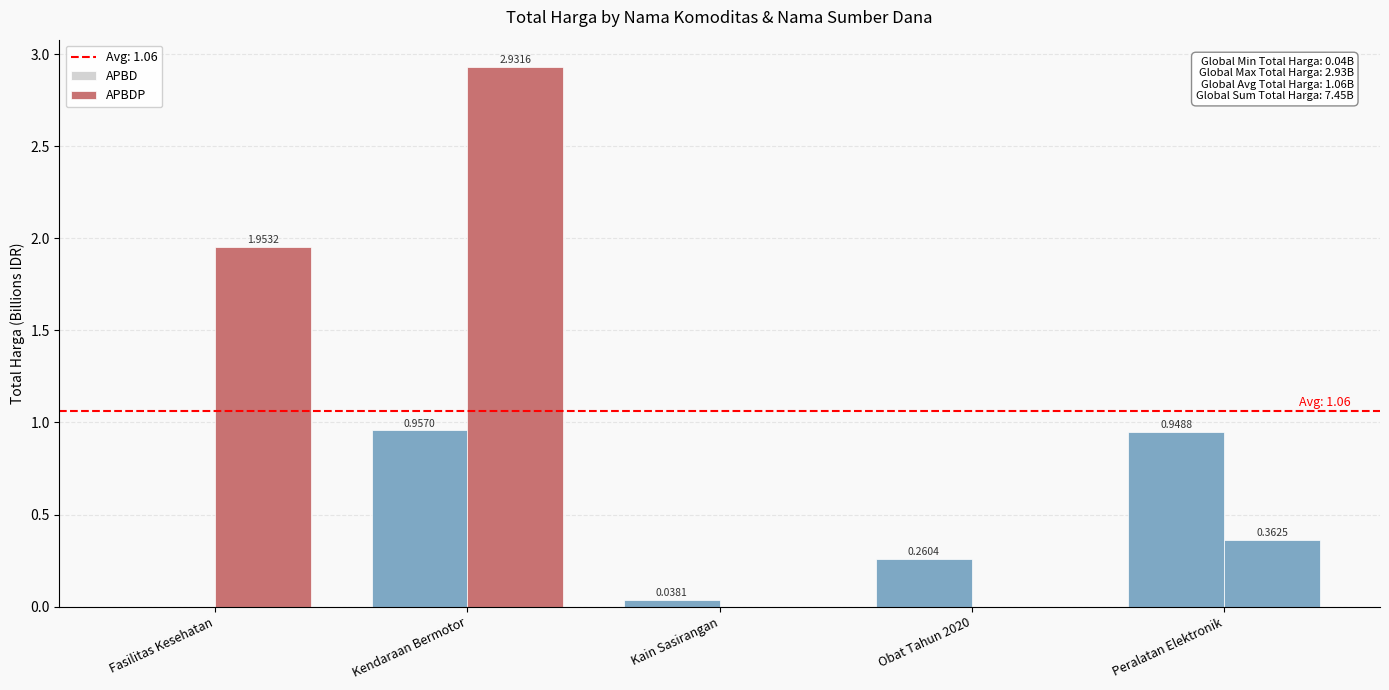

What is the label of the 5th bar from the right?

Fasilitas Kesehatan